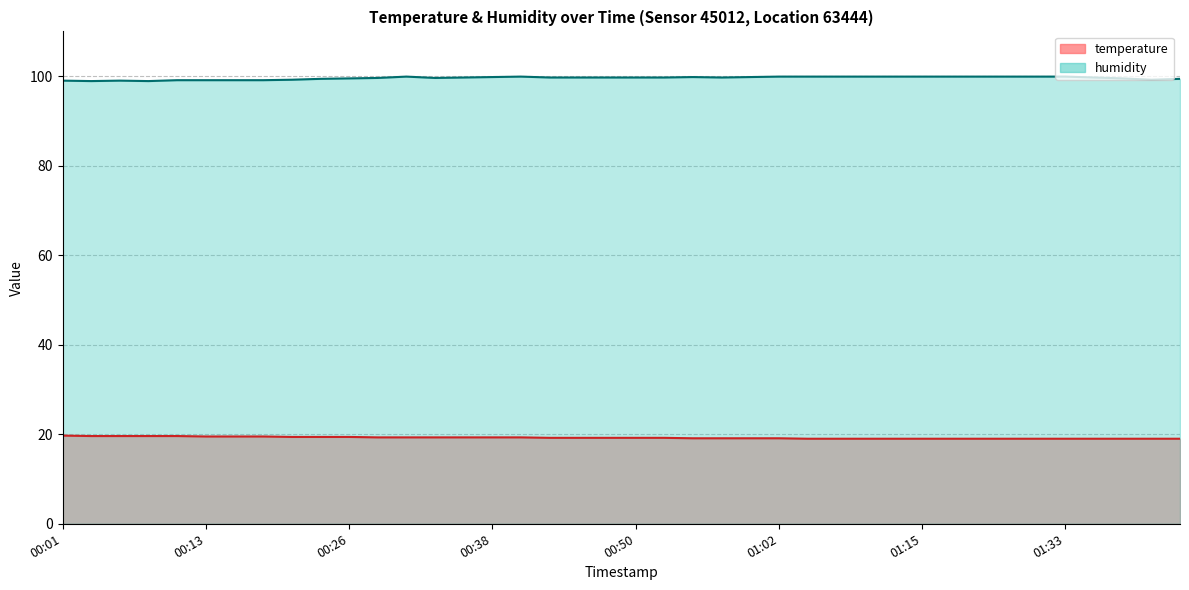

Does the chart display data point markers on the line(s)?

No